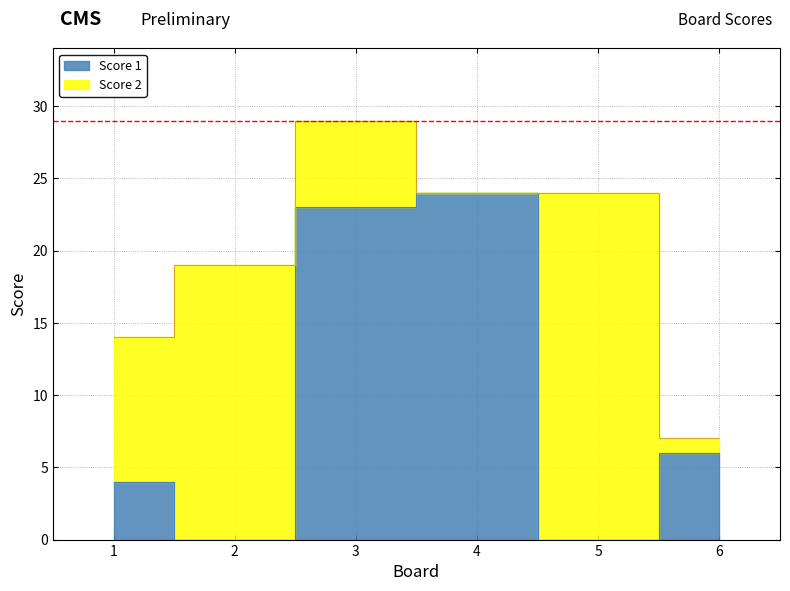

Between 3 and 4, which is larger?

4